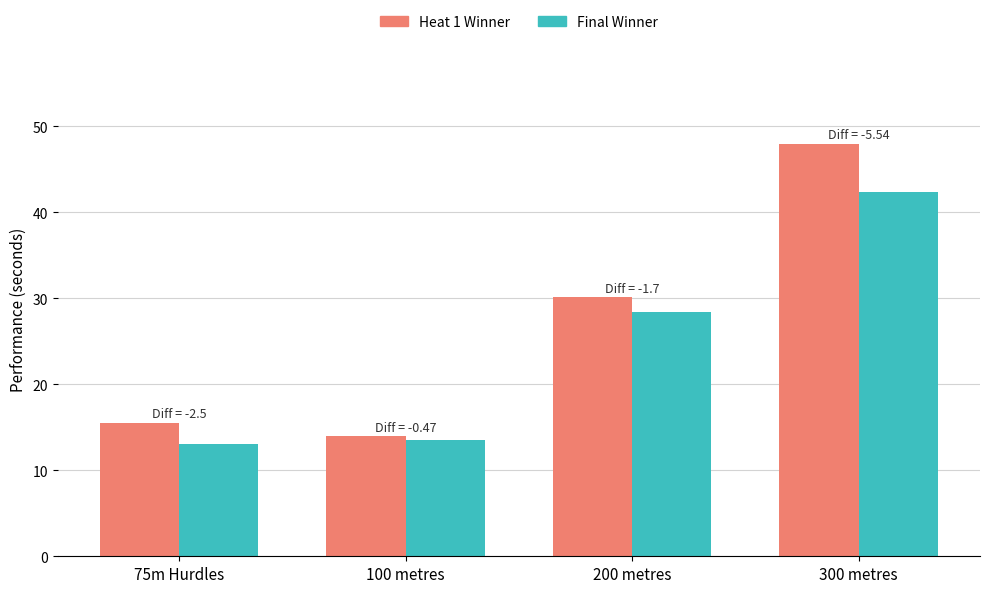

How many groups of bars are there?

4